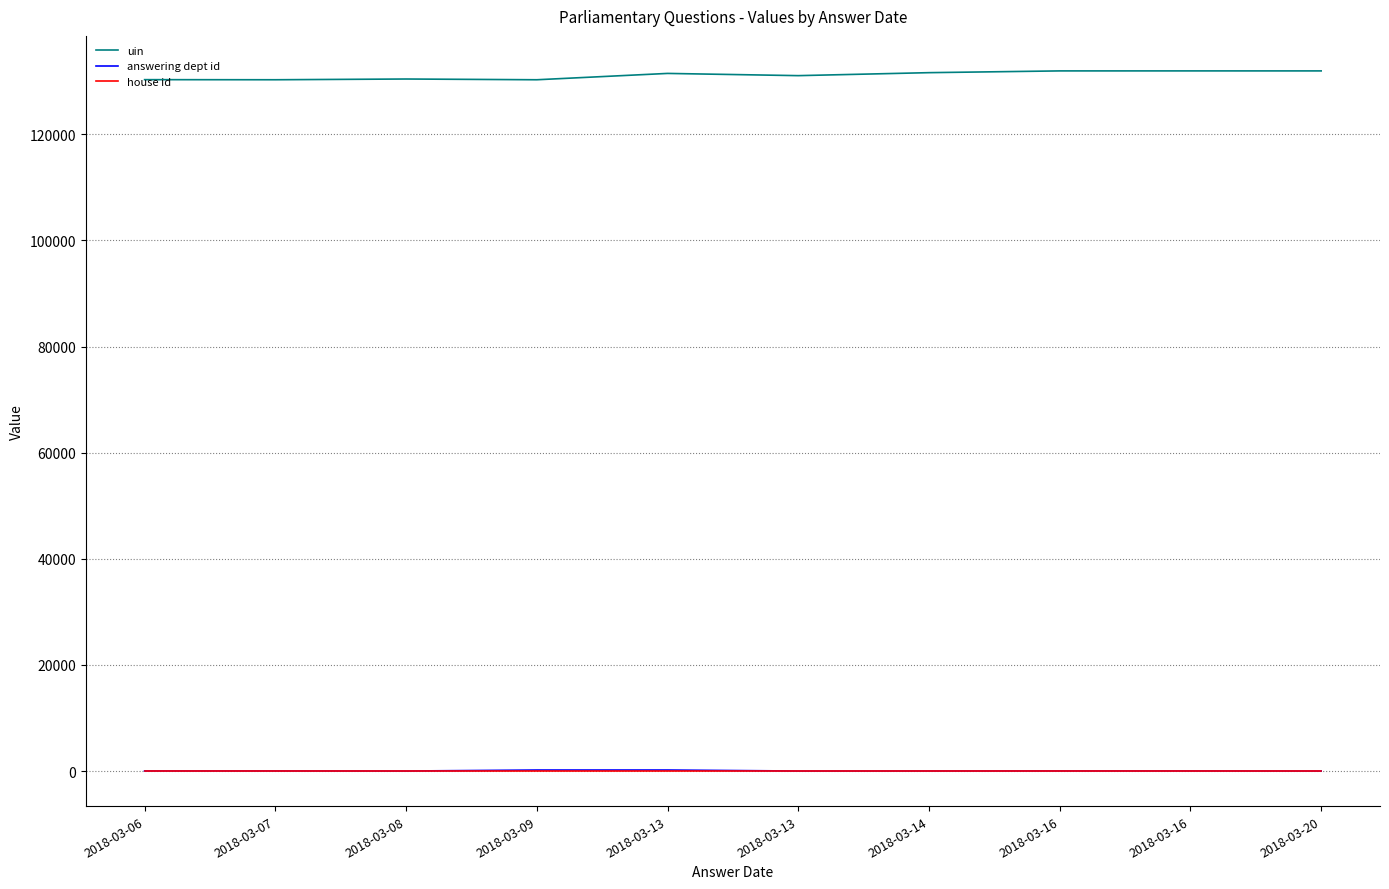

Is this an area chart (filled region under the line)?

No